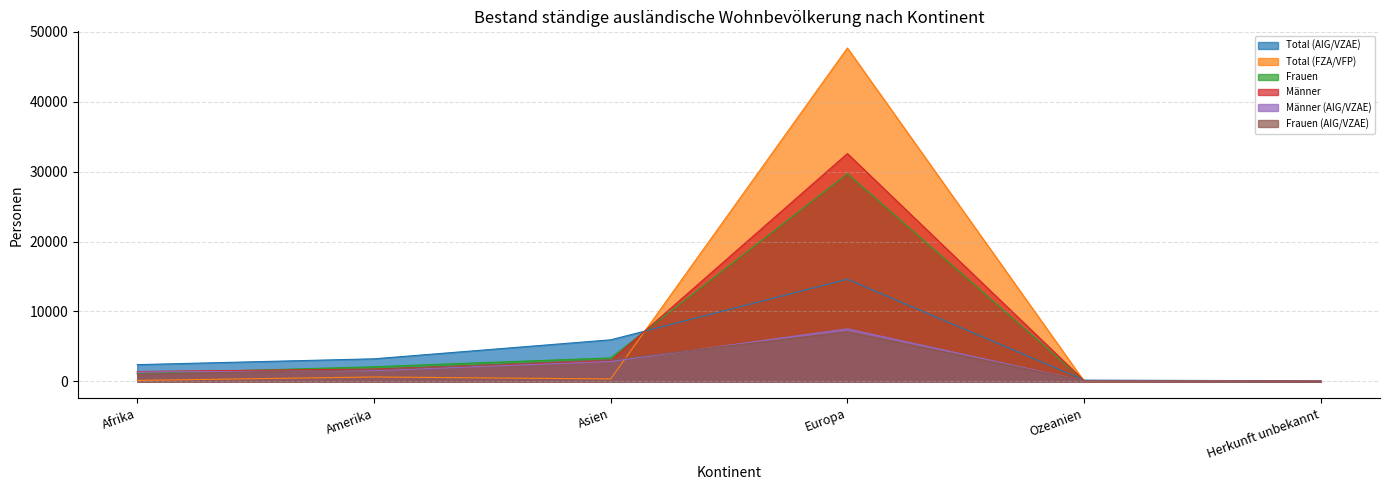

Reading right to left, transcribe all the data shown in this chart.

Total (AIG/VZAE): 91	193	14605	5952	3239	2405
Total (FZA/VFP): 2	46	47648	366	641	153
Frauen: 32	121	29688	3369	2107	1135
Männer: 61	118	32565	2949	1773	1423
Männer (AIG/VZAE): 60	97	7522	2855	1548	1353
Frauen (AIG/VZAE): 31	96	7083	3097	1691	1052